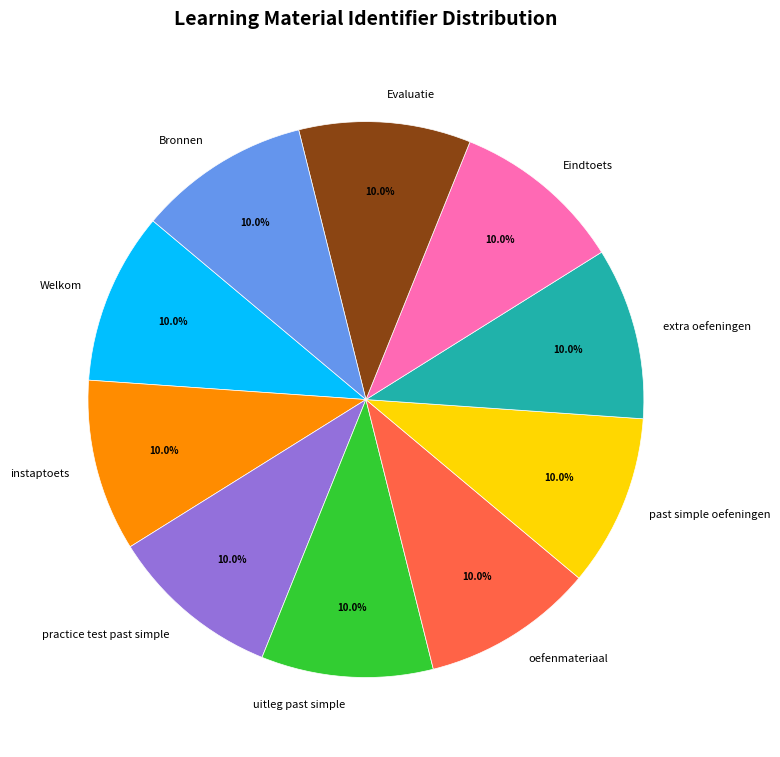

How much of the chart is everything except oefenmateriaal?

90.0%